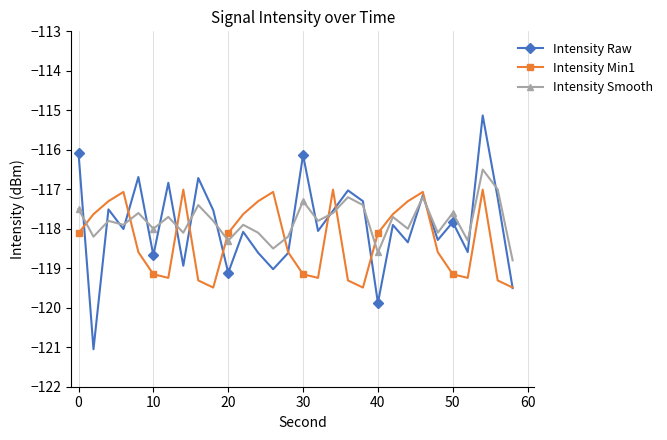

Rank the series by their maximum value, from highest to lowest.

Intensity Raw, Intensity Smooth, Intensity Min1